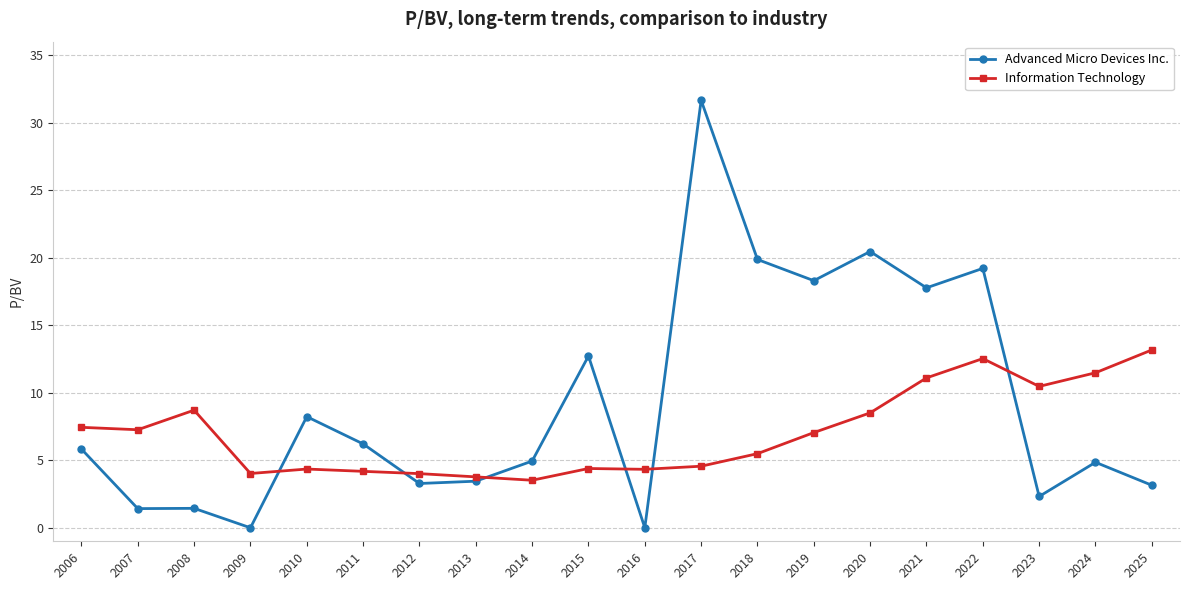

At which category does Information Technology reach its first local peak?

2008